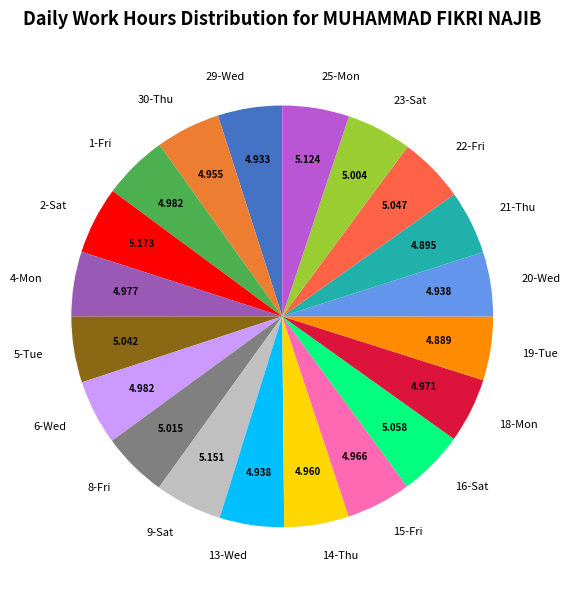

Does 20-Wed represent more than half of the total?

No